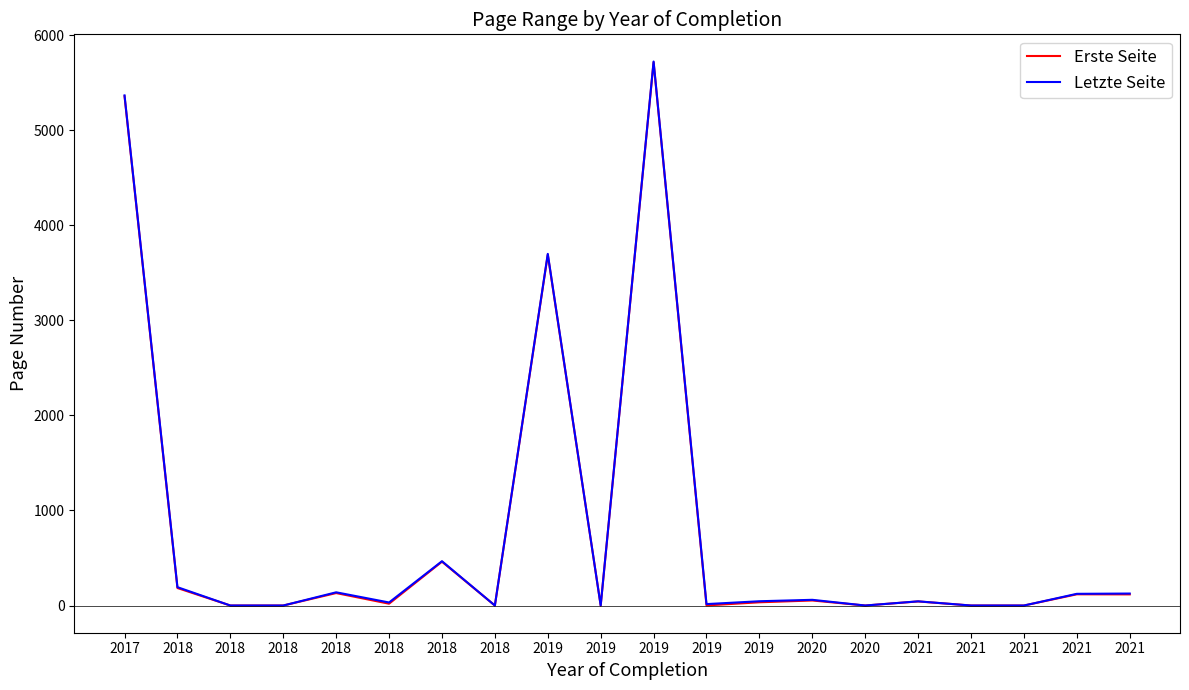

At which label does Erste Seite reach its minimum?

2018